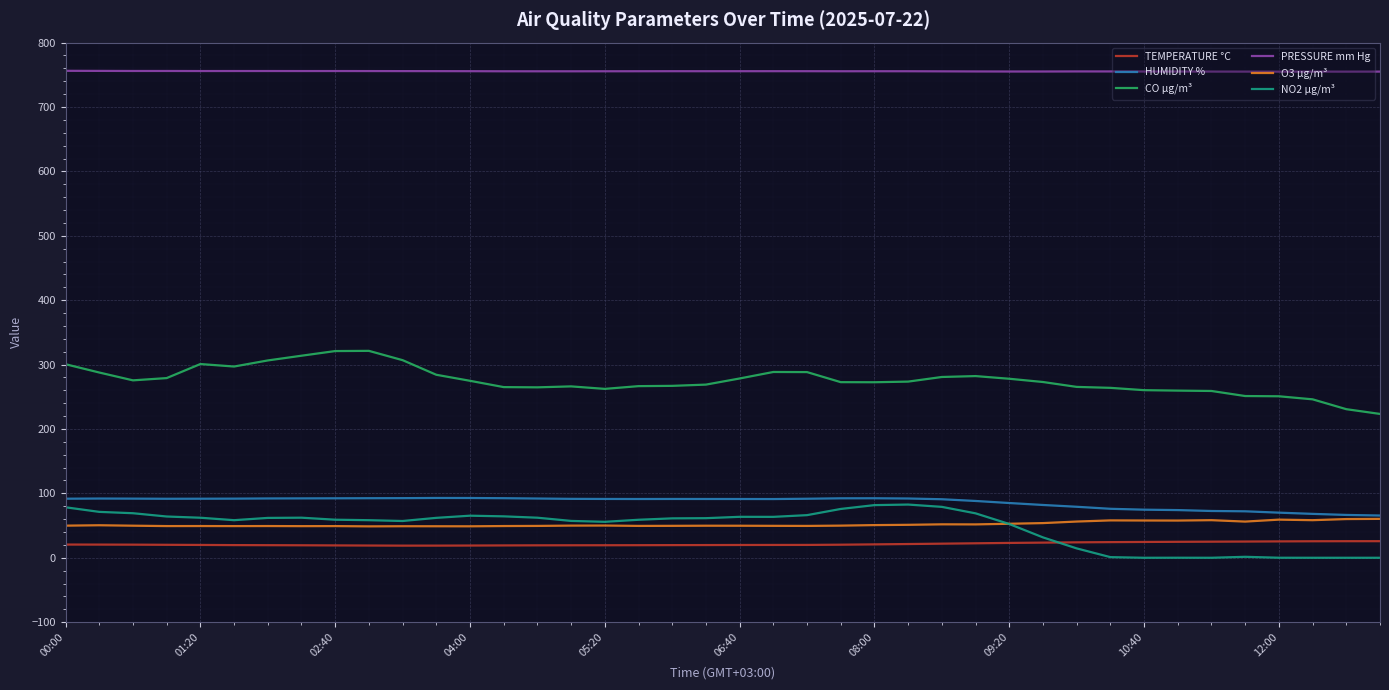

What is the maximum value for NO2 µg/m³?

82.6